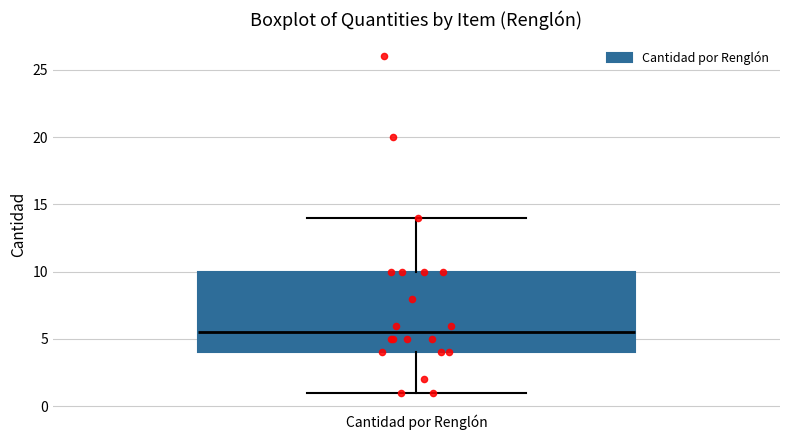

Where does the upper whisker of the box for Cantidad por Renglón end on the y-axis? The values are not printed on the chart, so give them approximately, as read against the axis.

14.0